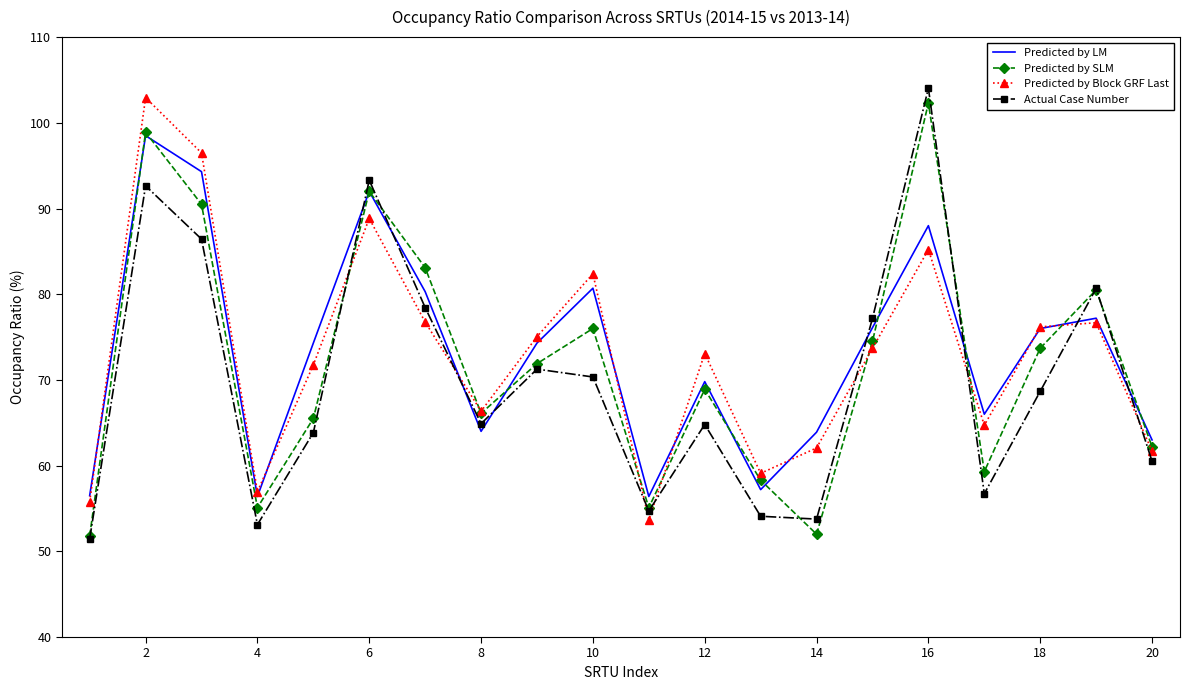

True or false: Predicted by LM and Actual Case Number intersect in this chart.

True